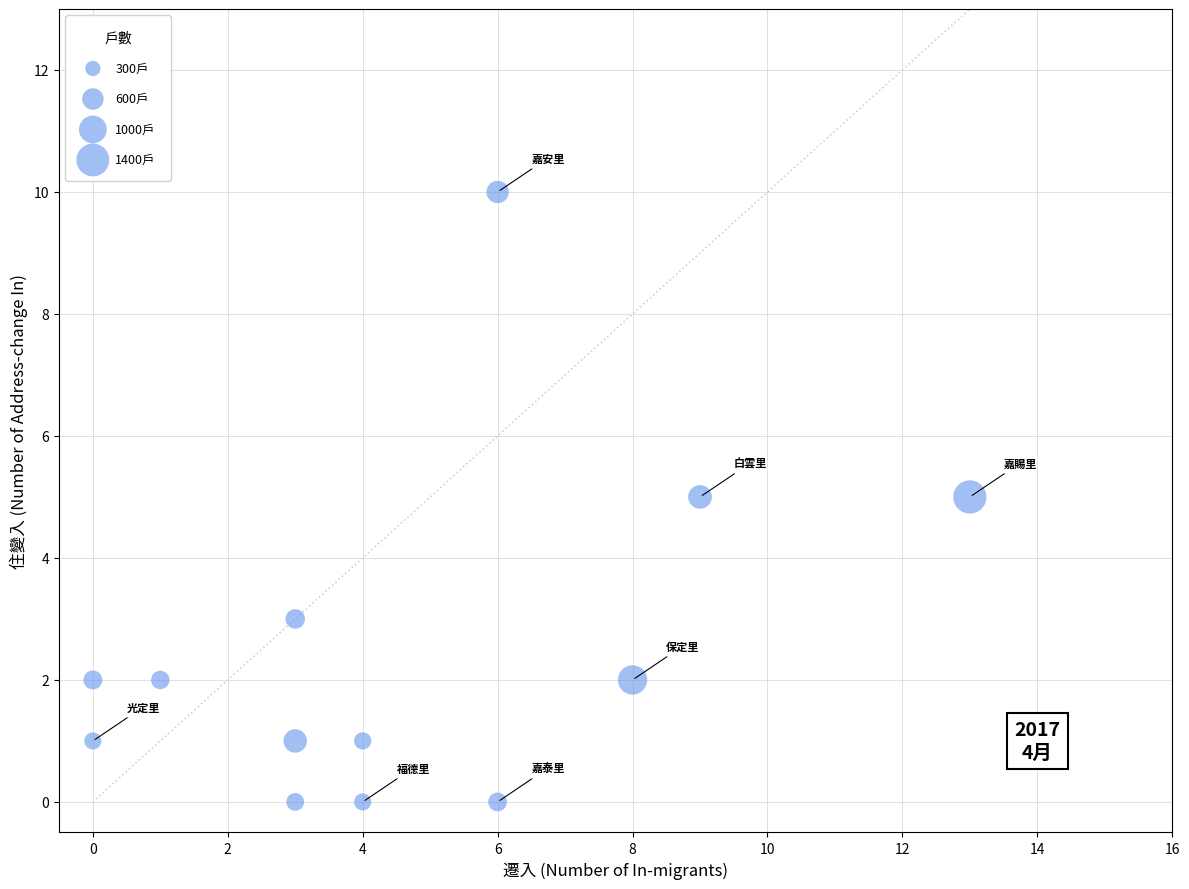

What is the range of Y values (max minus min)?

10